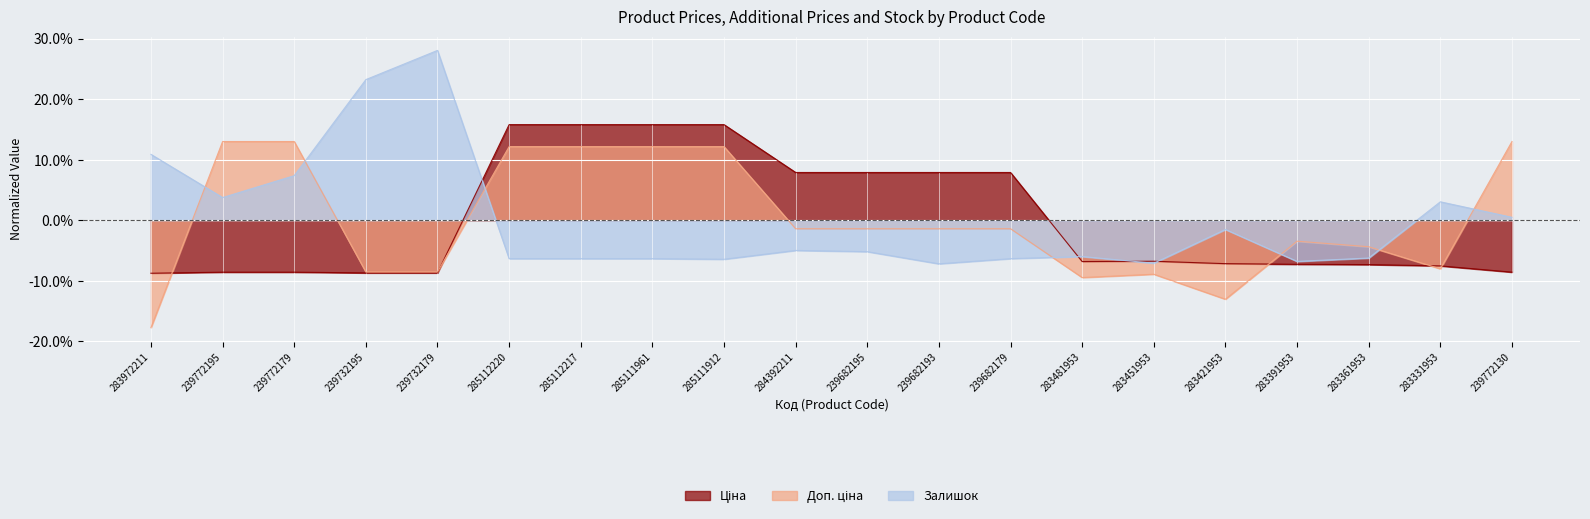

What is the label of the 17th point from the left?

283391953